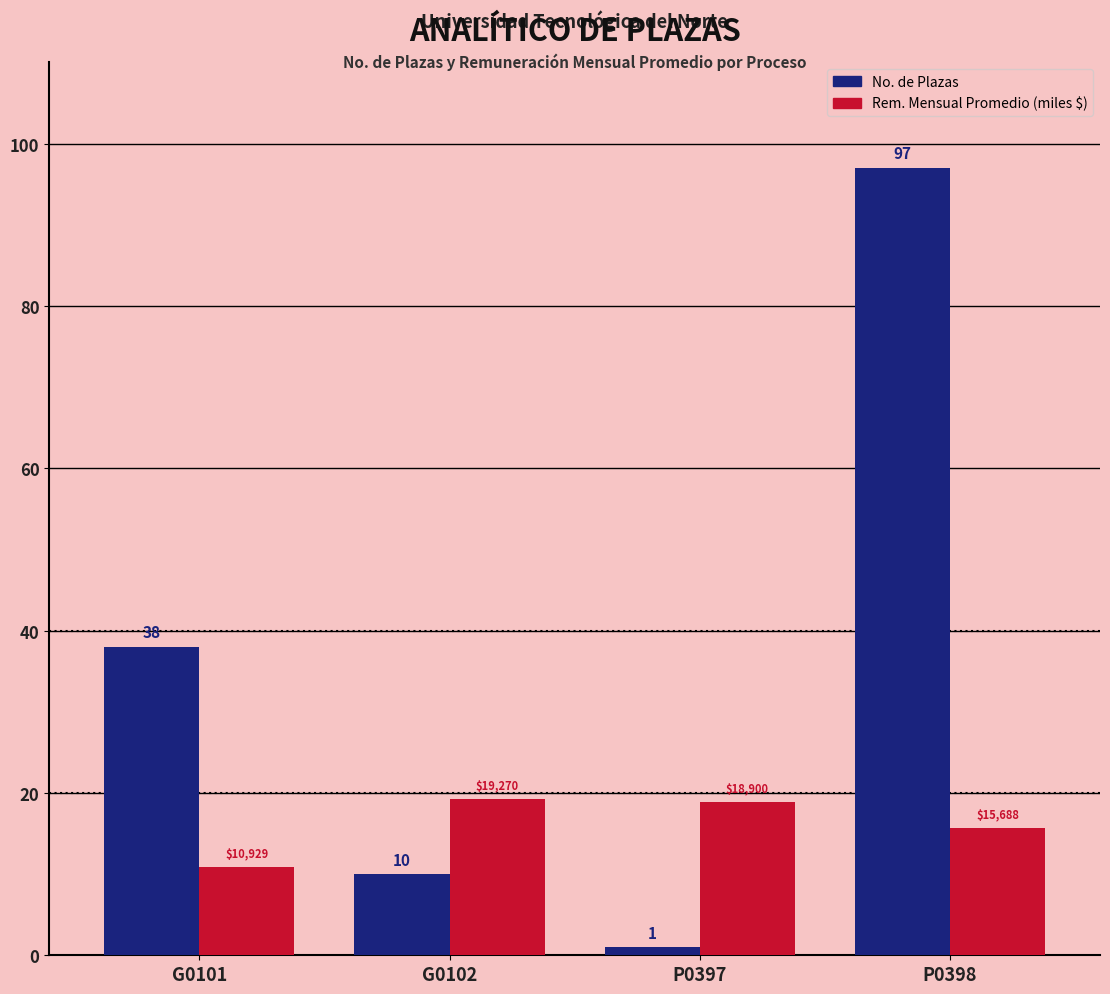

At which category is the sum across all series the highest?

P0398